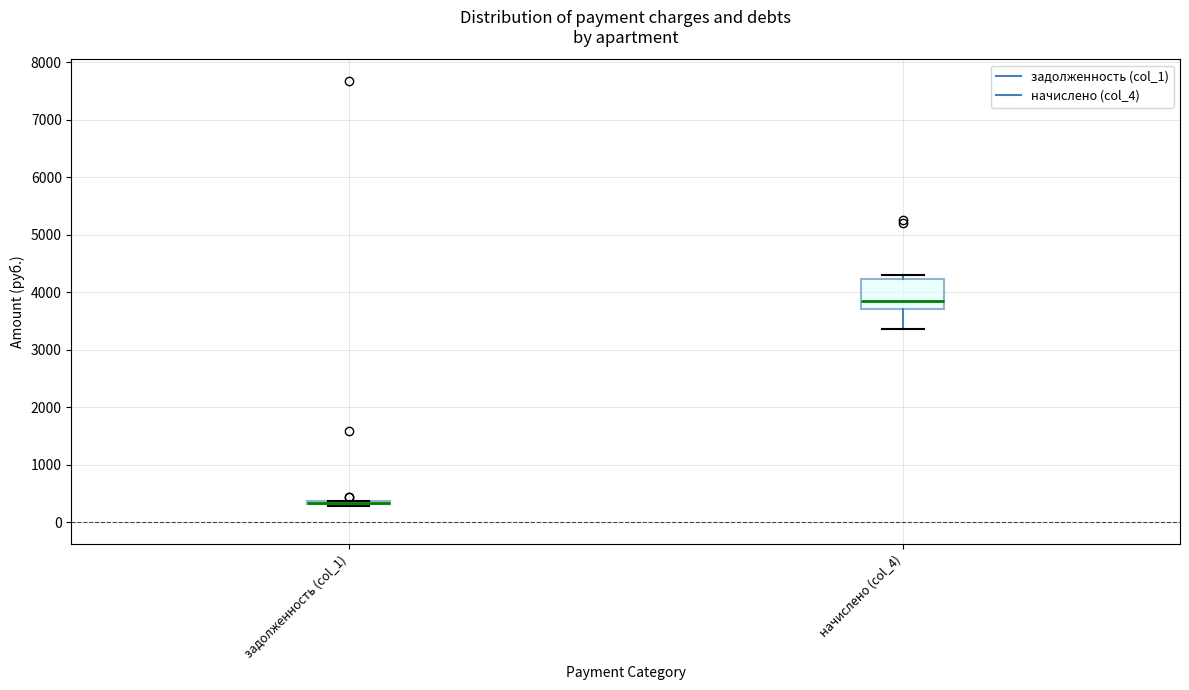

Reading left to right, read every box against the y-axis: the position of its median line, the range the box covers, and the ends of its whiskers. The values are not printed on the chart, so give them approximately, as read against the axis.

задолженность (col_1): box collapsed to a line at 300, whiskers 300 to 400
начислено (col_4): median 3900, box 3700 to 4200, whiskers 3400 to 4300